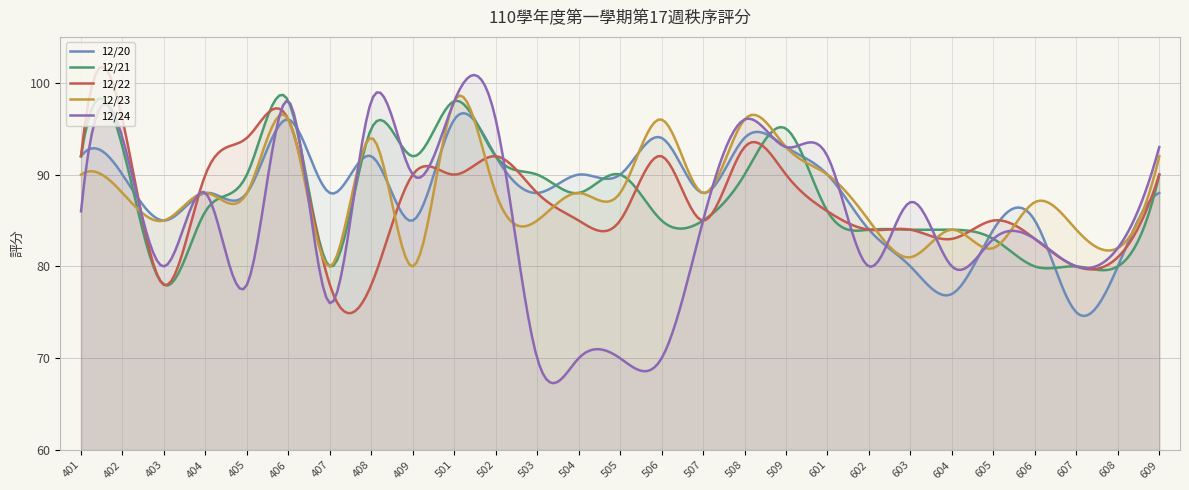

Reading left to right, transcribe all the data shown in this chart.

12/20: 401=92	402=90	403=85	404=88	405=88	406=96	407=88	408=92	409=85	501=96	502=92	503=88	504=90	505=90	506=94	507=88	508=94	509=93	601=90	602=84	603=80	604=77	605=84	606=85	607=75	608=80	609=88
12/21: 401=92	402=93	403=78	404=86	405=90	406=98	407=80	408=95	409=92	501=98	502=92	503=90	504=88	505=90	506=85	507=85	508=90	509=95	601=86	602=84	603=84	604=84	605=83	606=80	607=80	608=80	609=90
12/22: 401=92	402=96	403=78	404=90	405=94	406=96	407=78	408=78	409=90	501=90	502=92	503=88	504=85	505=85	506=92	507=85	508=93	509=90	601=86	602=84	603=84	604=83	605=85	606=83	607=80	608=81	609=90
12/23: 401=90	402=88	403=85	404=88	405=88	406=96	407=80	408=94	409=80	501=98	502=88	503=85	504=88	505=88	506=96	507=88	508=96	509=93	601=90	602=85	603=81	604=84	605=82	606=87	607=84	608=82	609=92
12/24: 401=86	402=94	403=80	404=88	405=78	406=98	407=76	408=98	409=90	501=98	502=96	503=70	504=70	505=70	506=70	507=85	508=96	509=93	601=92	602=80	603=87	604=80	605=83	606=83	607=80	608=82	609=93